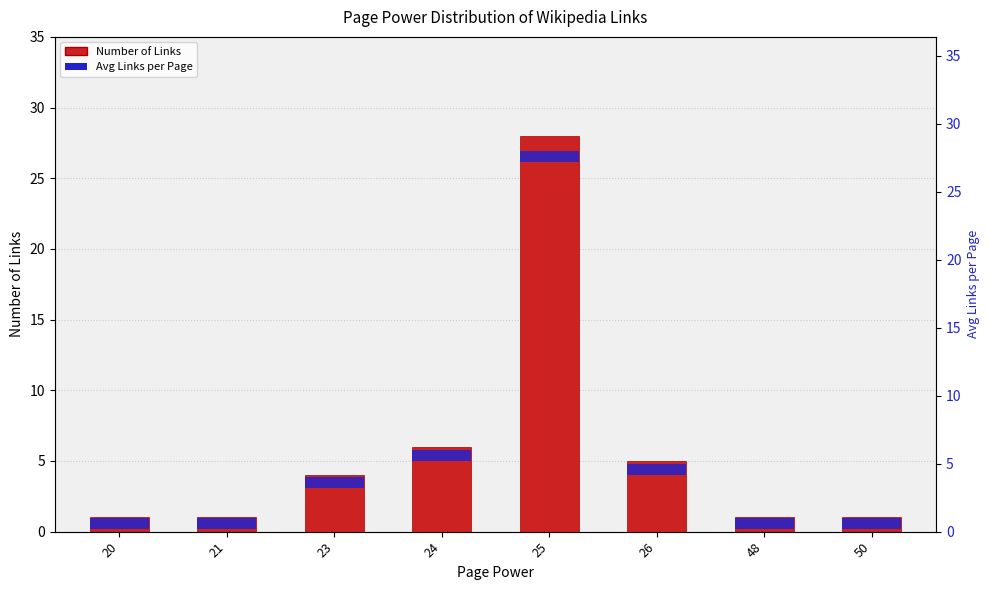

The Avg Links per Page series shows 0.4 at 50. True or false?

False